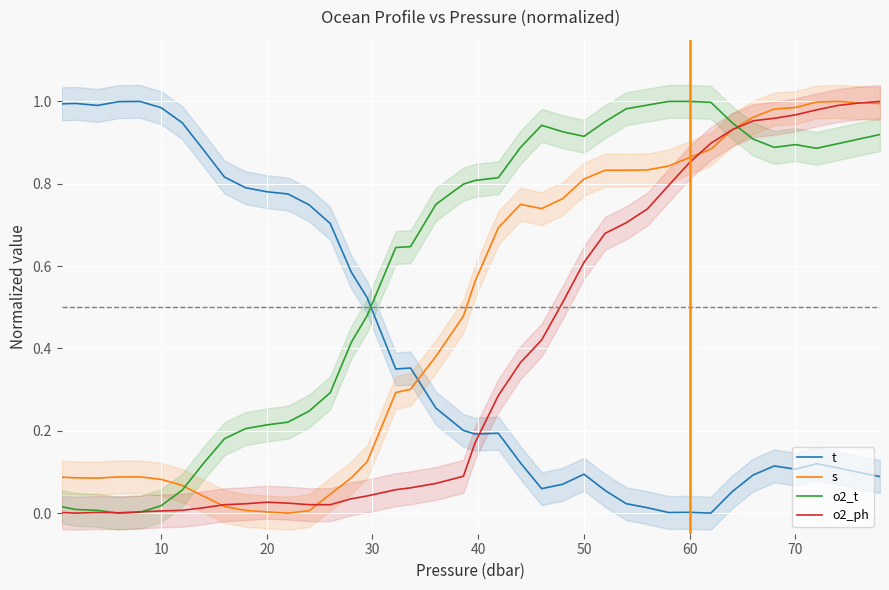

After their last crossing, which series has the higher values: s or t?

s